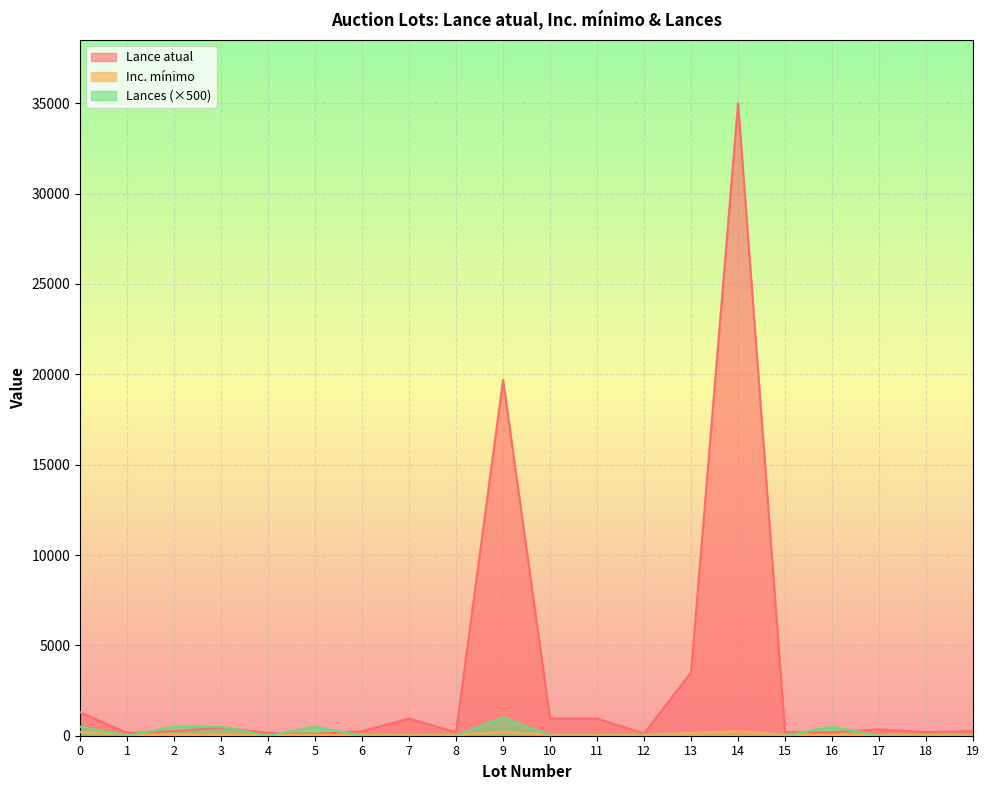

Is the value of Inc. mínimo at 4 greater than the value of Lance atual at 9?

No